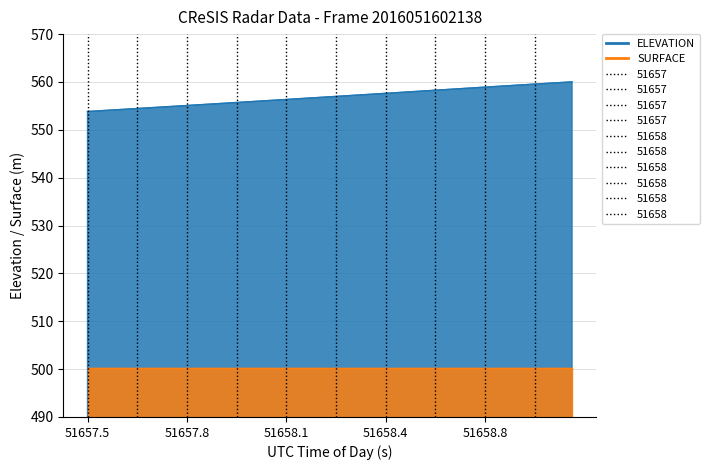

Reading right to left, transcribe all the data shown in this chart.

560.0	559.9	559.7	559.5	559.4	559.2	559.1	558.9	558.8	558.6	558.4	558.3	558.1	557.9	557.8	557.6	557.5	557.3	557.1	557.0	556.8	556.7	556.5	556.3	556.2	556.0	555.9	555.7	555.5	555.4	555.2	555.1	554.9	554.8	554.6	554.4	554.3	554.1	554.0	553.8